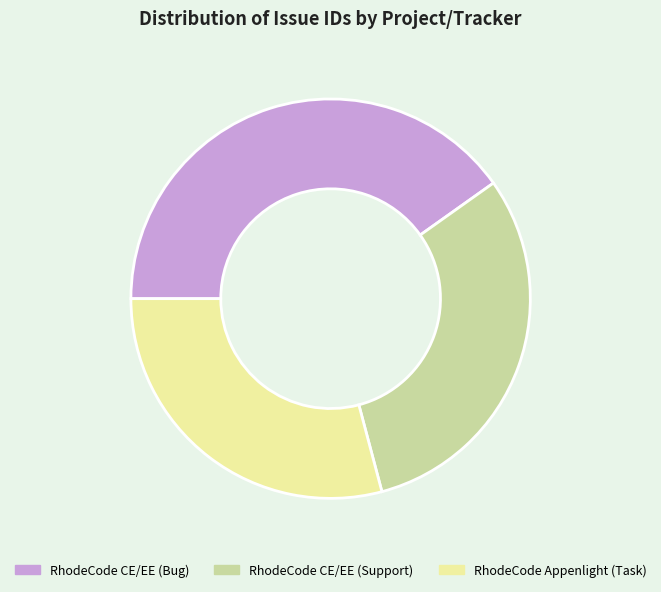

Which category has the smallest portion of the pie?

RhodeCode Appenlight (Task)